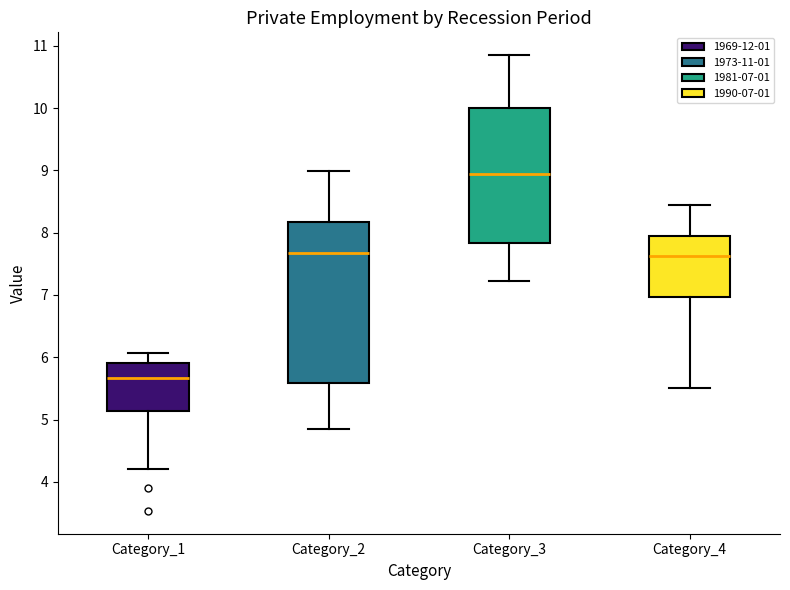

Reading left to right, transcribe this box plot: for each box, give where its median line is, the range the box spans, and where its two whiskers end, as read against the y-axis. The values are not printed on the chart, so give them approximately, as read against the axis.

Category_1: median 5.7, box 5.1 to 5.9, whiskers 4.2 to 6.1
Category_2: median 7.7, box 5.6 to 8.2, whiskers 4.8 to 9.0
Category_3: median 8.9, box 7.8 to 10.0, whiskers 7.2 to 10.8
Category_4: median 7.6, box 7.0 to 7.9, whiskers 5.5 to 8.4